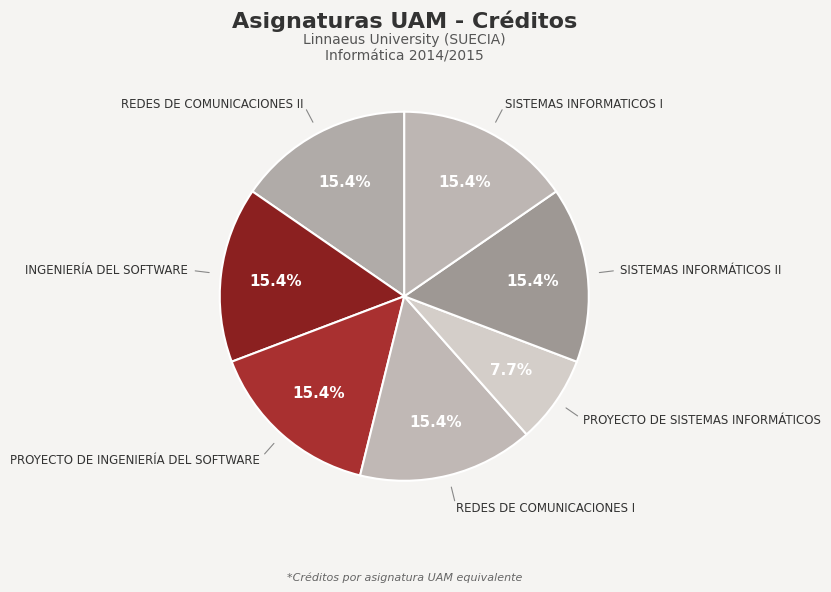

How many slices are in this pie chart?

7